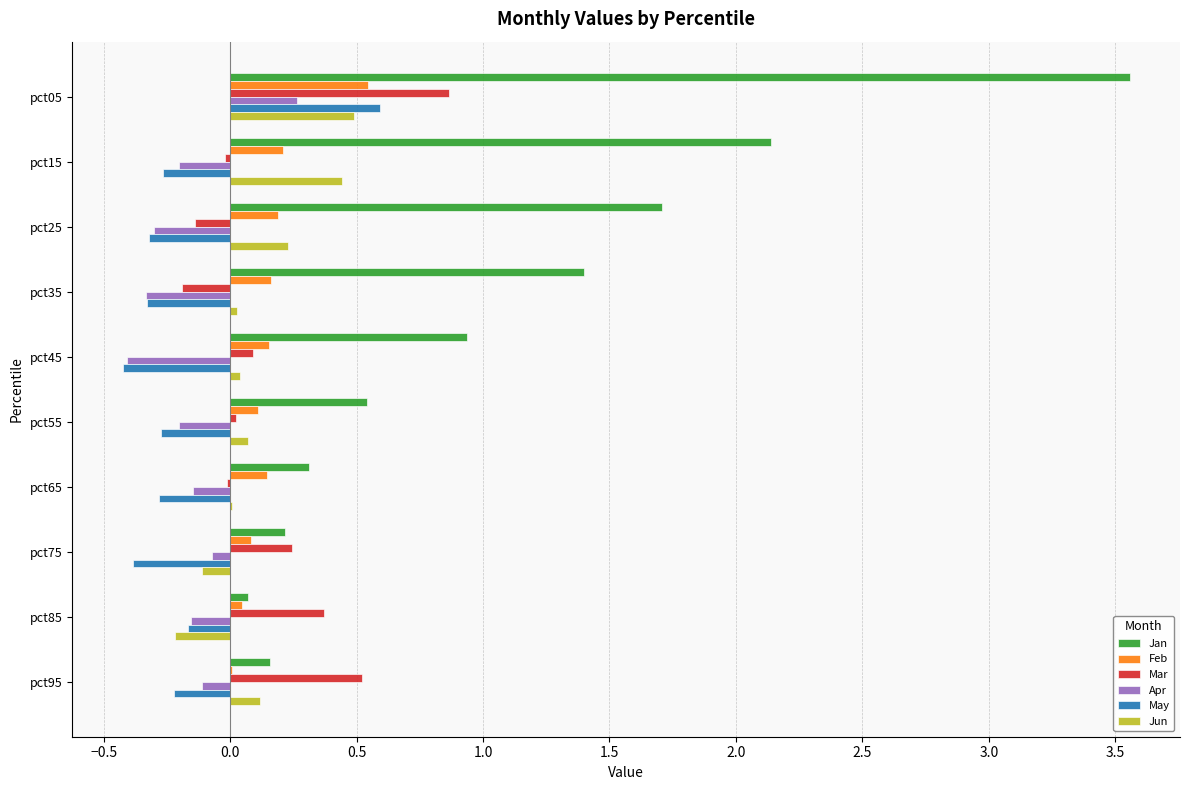

Which series has the largest total across all categories?

Jan